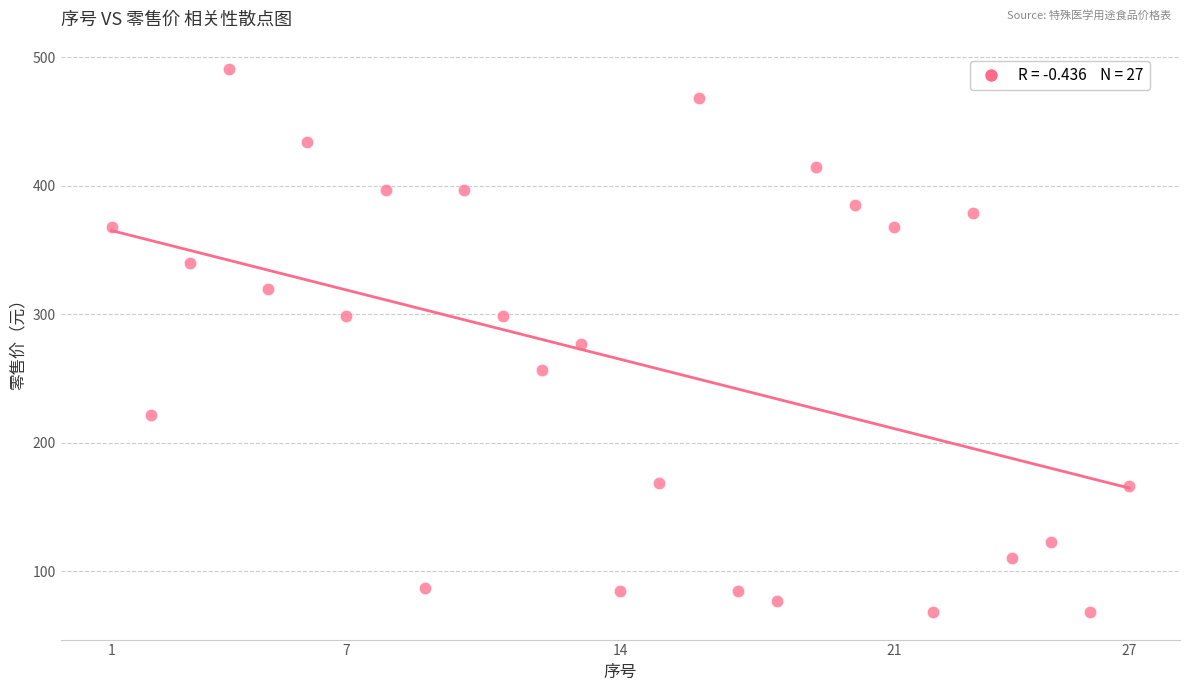

What is the range of X values (max minus min)?

26